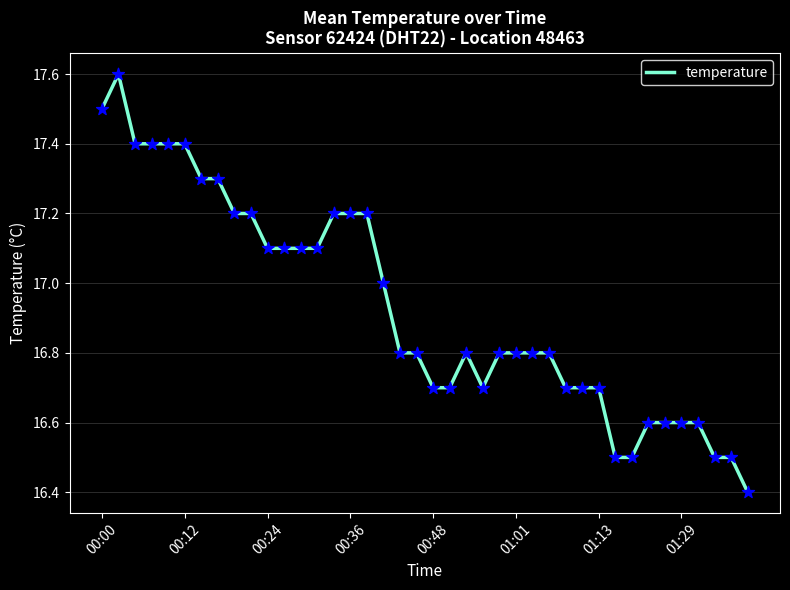

What is the greatest value displayed?

17.6